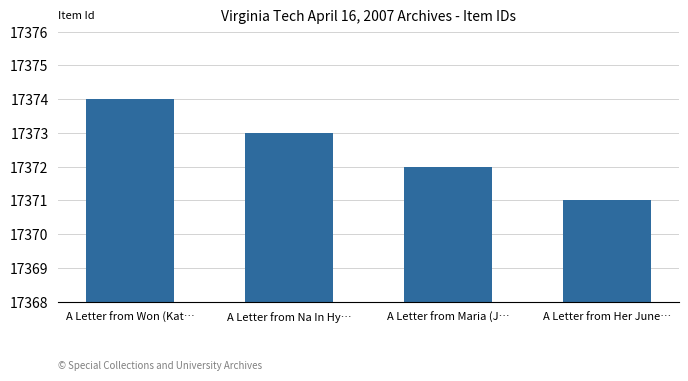

Reading right to left, list all the values displayed in this chart.

17371	17372	17373	17374